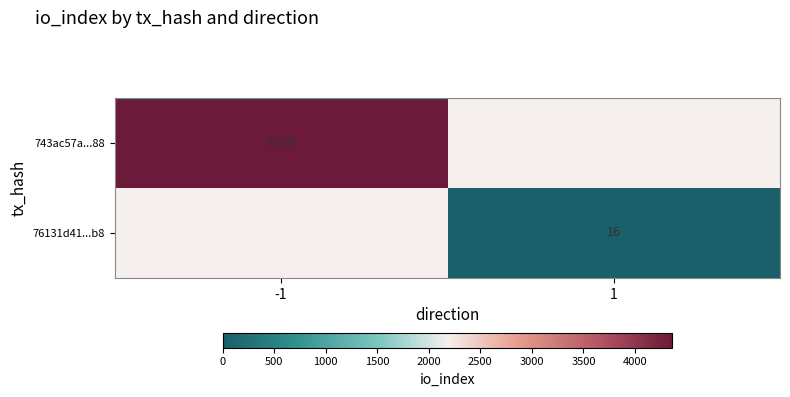

True or false: 76131d41...b8 has a value of 16 at 1.

True